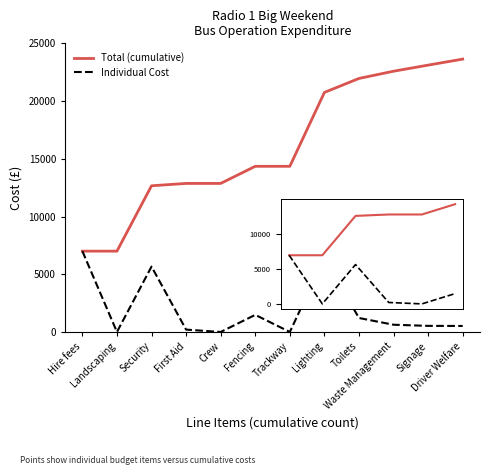

What is the difference between the Total (cumulative) values at Toilets and Landscaping?

14958.5